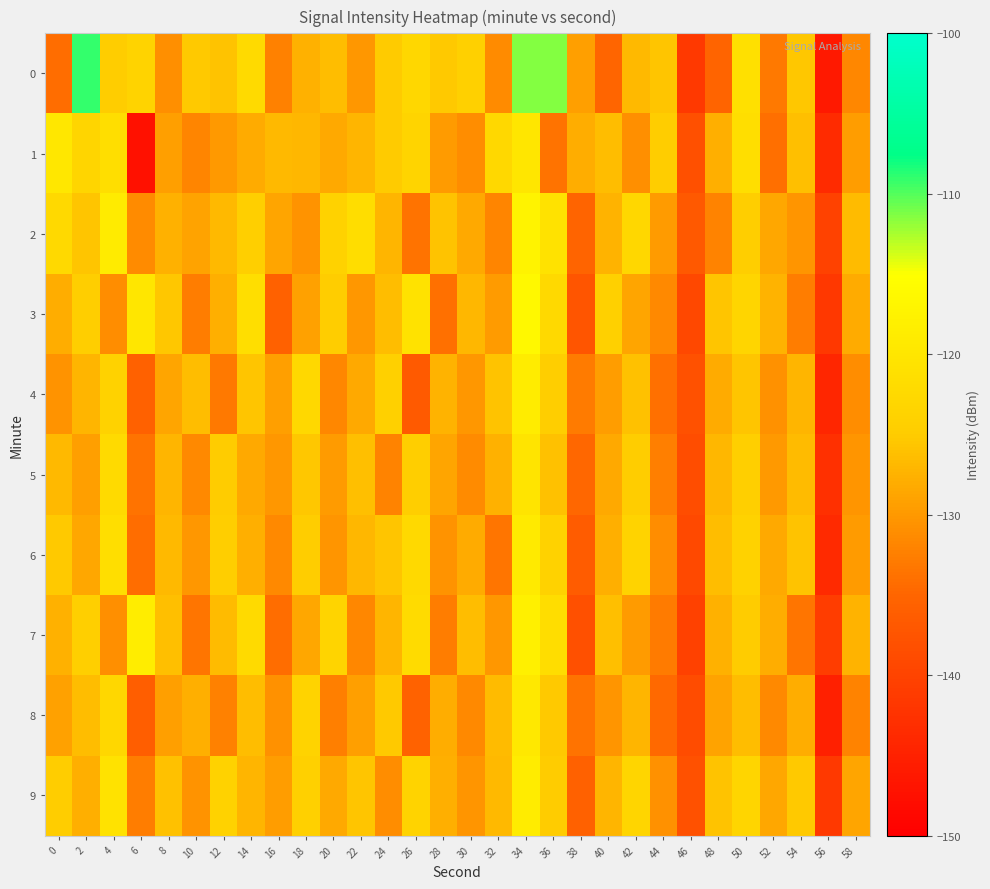

What is the difference between the highest and lowest values at 10?

8.1